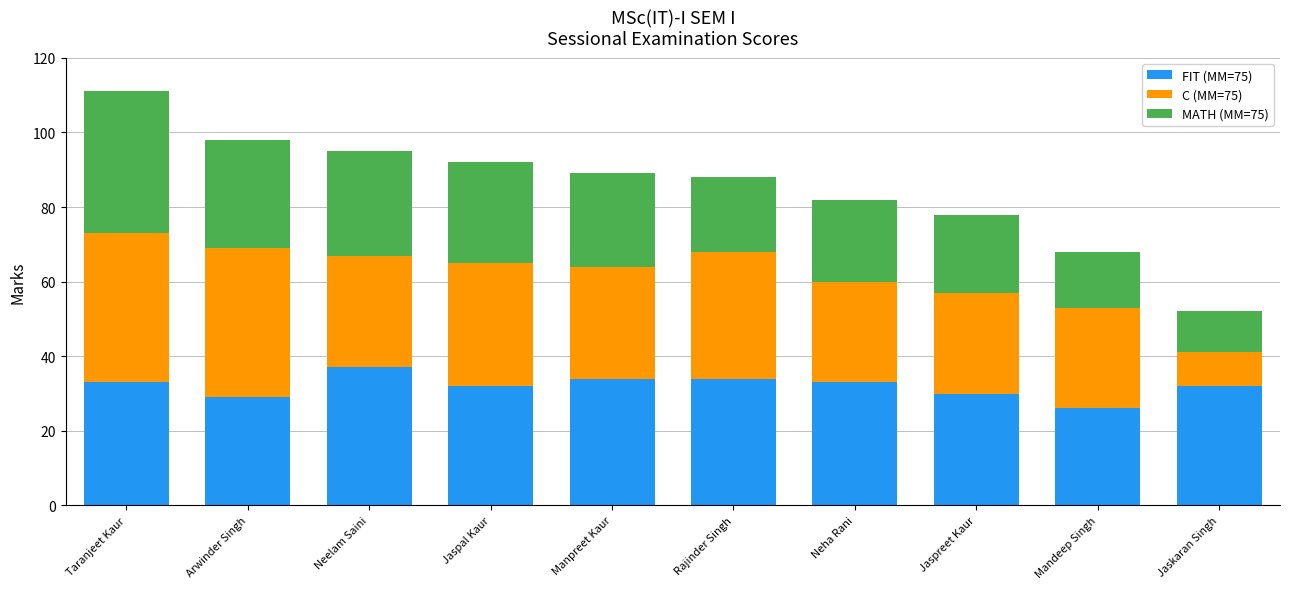

The value of FIT (MM=75) at Neha Rani is 21. True or false?

False